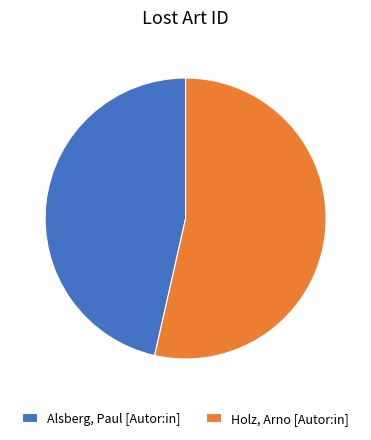

Count the number of slices in the pie.

2